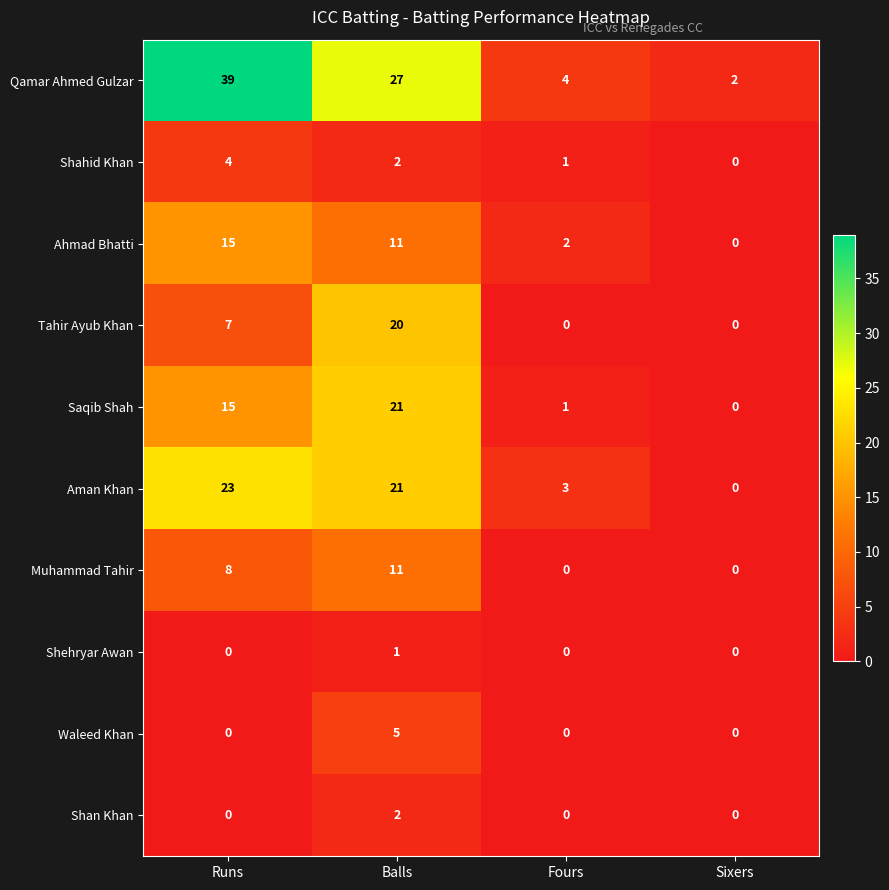

How many positive values does the Shan Khan series have?

1